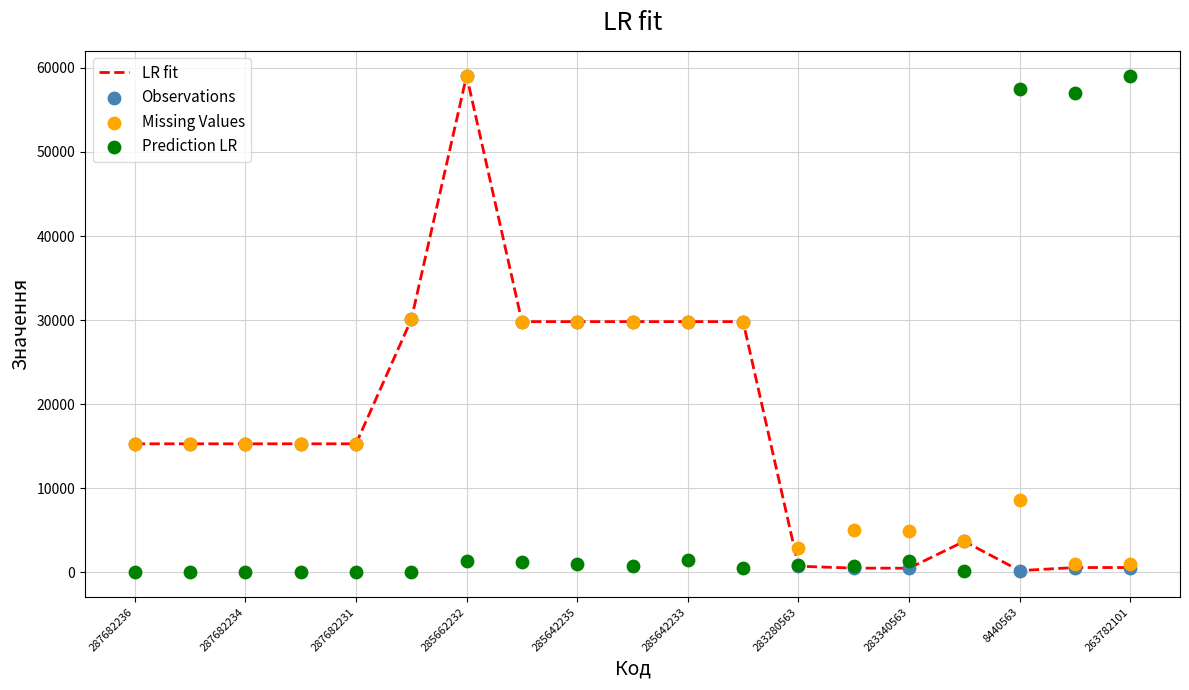

What is the highest value of the LR fit series?

59075.7